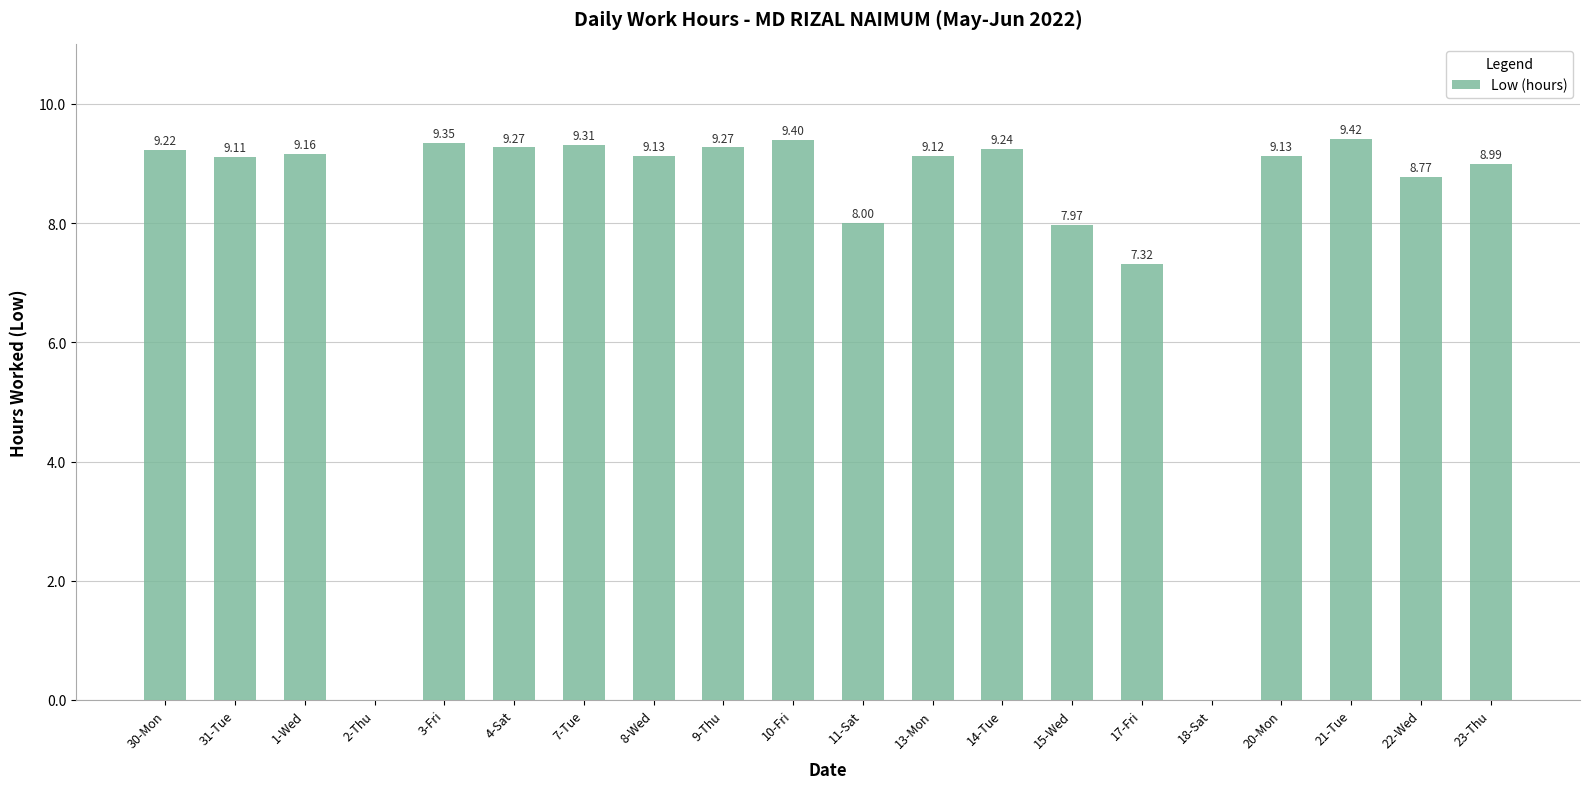

What is the sum of all values?

161.2